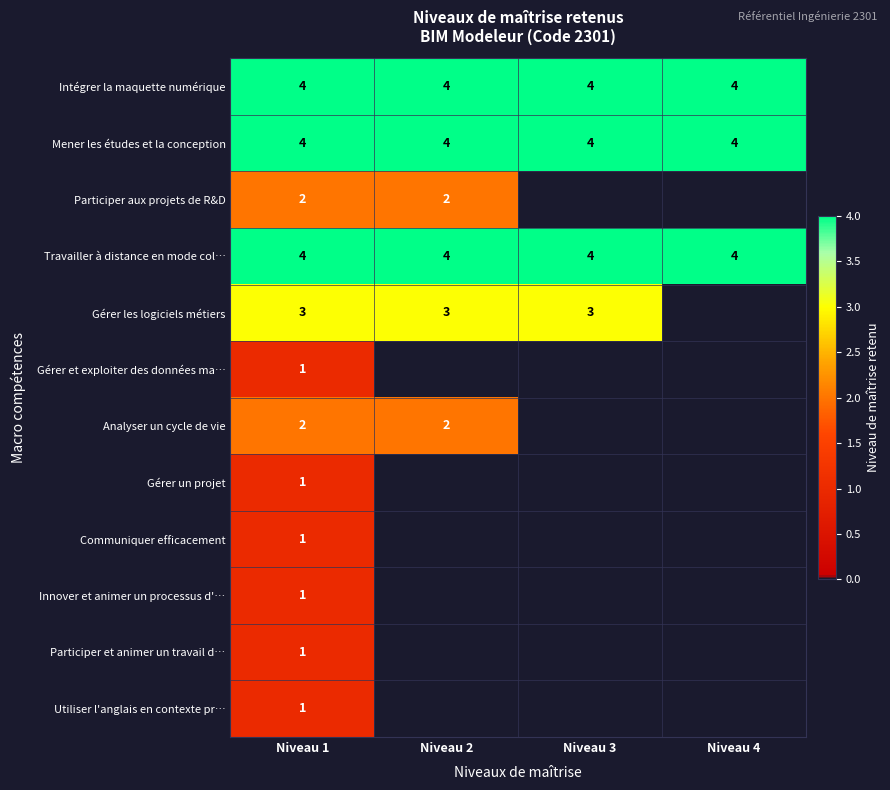

What is the sum of the Intégrer la maquette numérique values at Niveau 4 and Niveau 3?

8